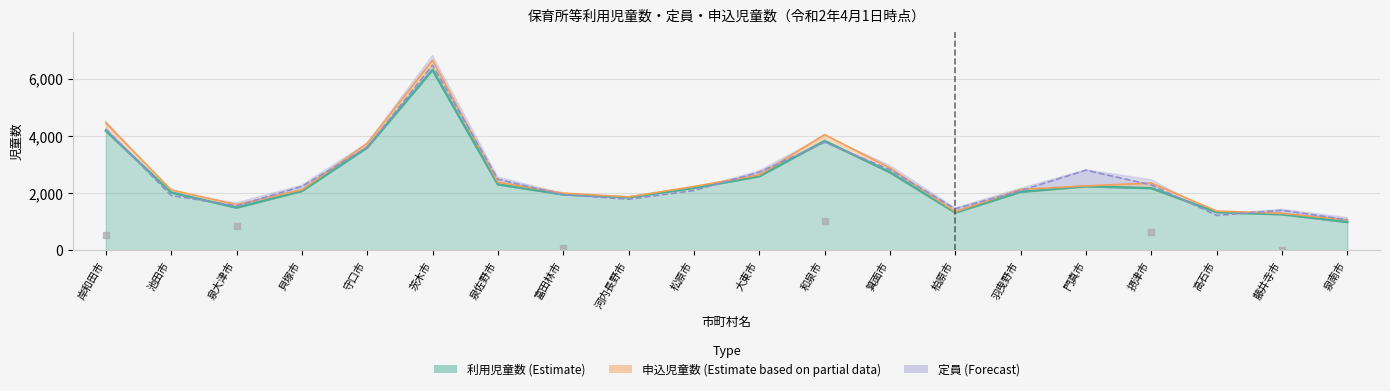

What are all the series names shown in the legend?

利用児童数, 申込児童数, 定員